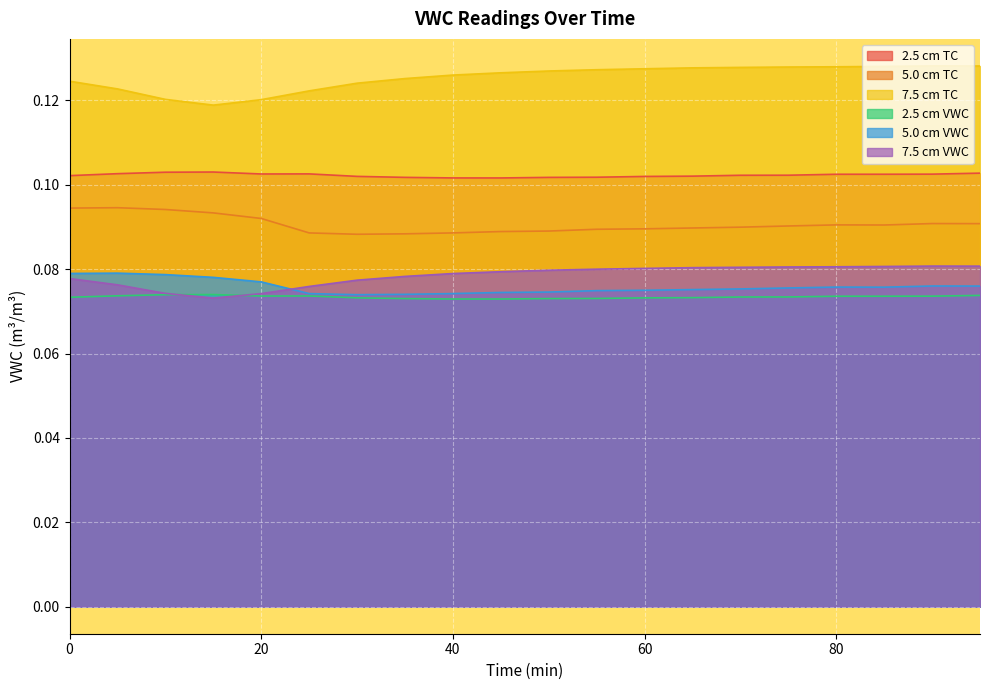

Reading right to left, transcribe all the data shown in this chart.

2.5 cm TC: 0.1	0.1	0.1	0.1	0.1	0.1	0.1	0.1	0.1	0.1	0.1	0.1	0.1	0.1	0.1	0.1	0.1	0.1	0.1	0.1
5.0 cm TC: 0.1	0.1	0.1	0.1	0.1	0.1	0.1	0.1	0.1	0.1	0.1	0.1	0.1	0.1	0.1	0.1	0.1	0.1	0.1	0.1
7.5 cm TC: 0.1	0.1	0.1	0.1	0.1	0.1	0.1	0.1	0.1	0.1	0.1	0.1	0.1	0.1	0.1	0.1	0.1	0.1	0.1	0.1
2.5 cm VWC: 0.1	0.1	0.1	0.1	0.1	0.1	0.1	0.1	0.1	0.1	0.1	0.1	0.1	0.1	0.1	0.1	0.1	0.1	0.1	0.1
5.0 cm VWC: 0.1	0.1	0.1	0.1	0.1	0.1	0.1	0.1	0.1	0.1	0.1	0.1	0.1	0.1	0.1	0.1	0.1	0.1	0.1	0.1
7.5 cm VWC: 0.1	0.1	0.1	0.1	0.1	0.1	0.1	0.1	0.1	0.1	0.1	0.1	0.1	0.1	0.1	0.1	0.1	0.1	0.1	0.1